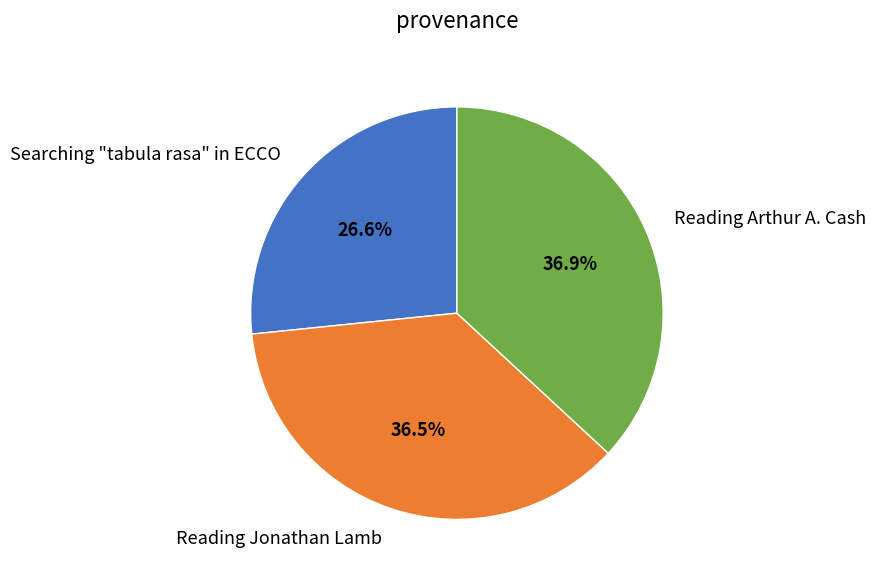

What is the smallest slice in the pie chart?

Searching "tabula rasa" in ECCO